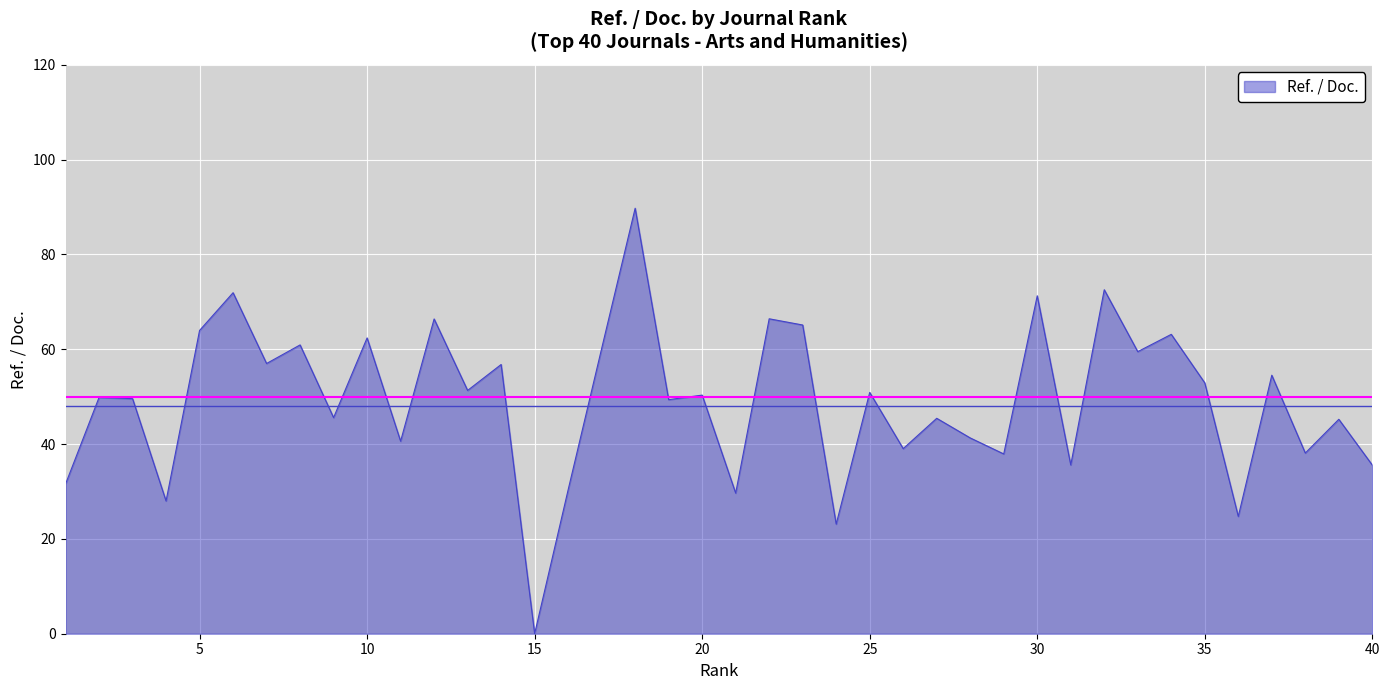

What is the maximum value shown in the chart?

89.8